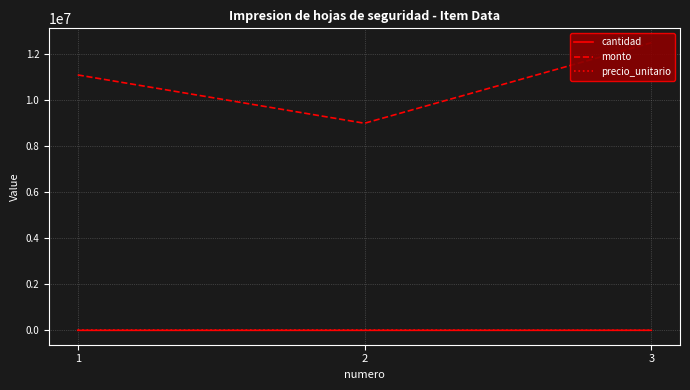

What is the value of the cantidad point at the 3rd from the left?

2500